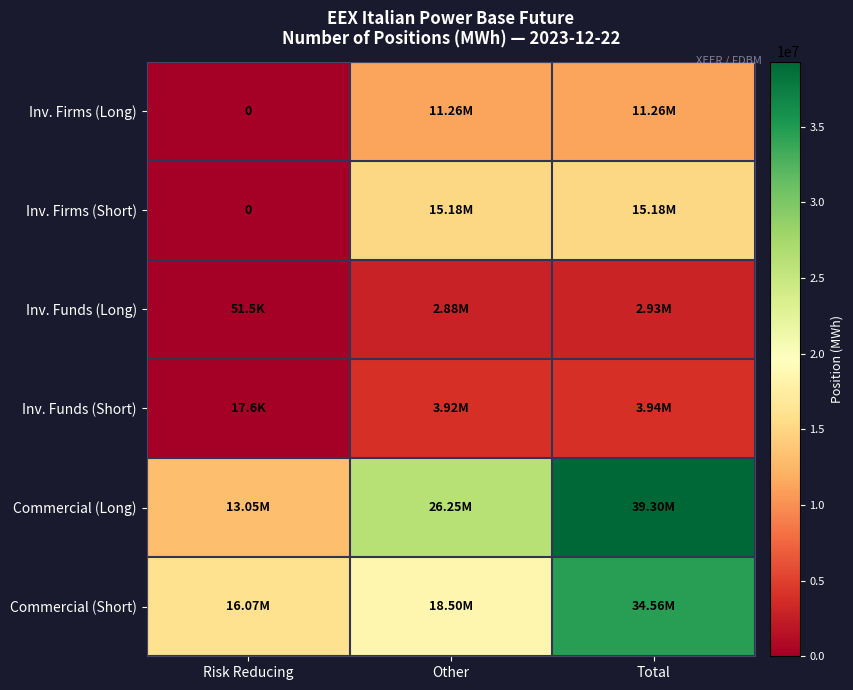

Is it true that Inv. Firms (Long) equals 17178396 at Total?

False